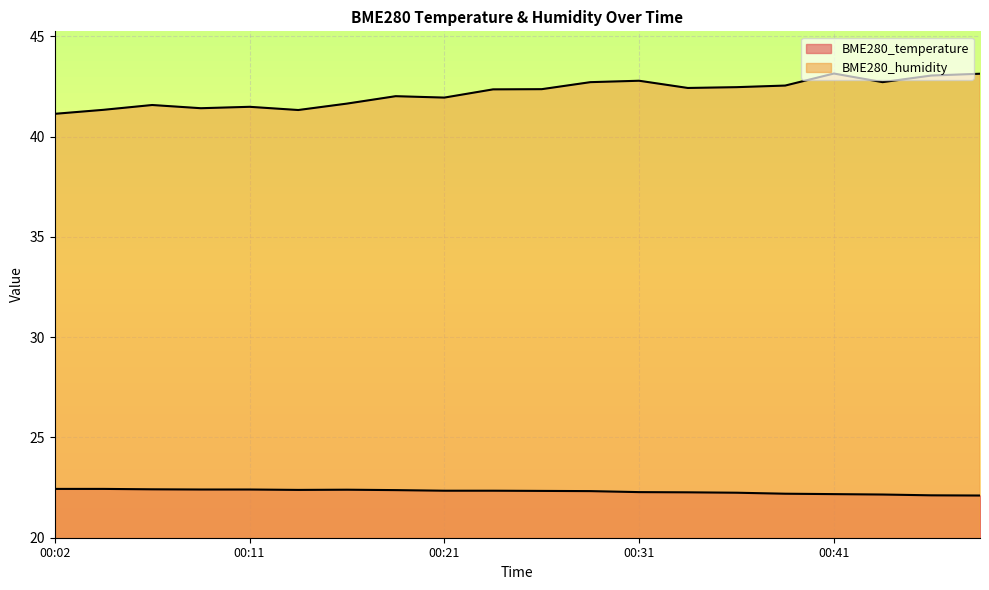

What is the sum of the BME280_temperature values at 00:26 and 00:34?

44.6